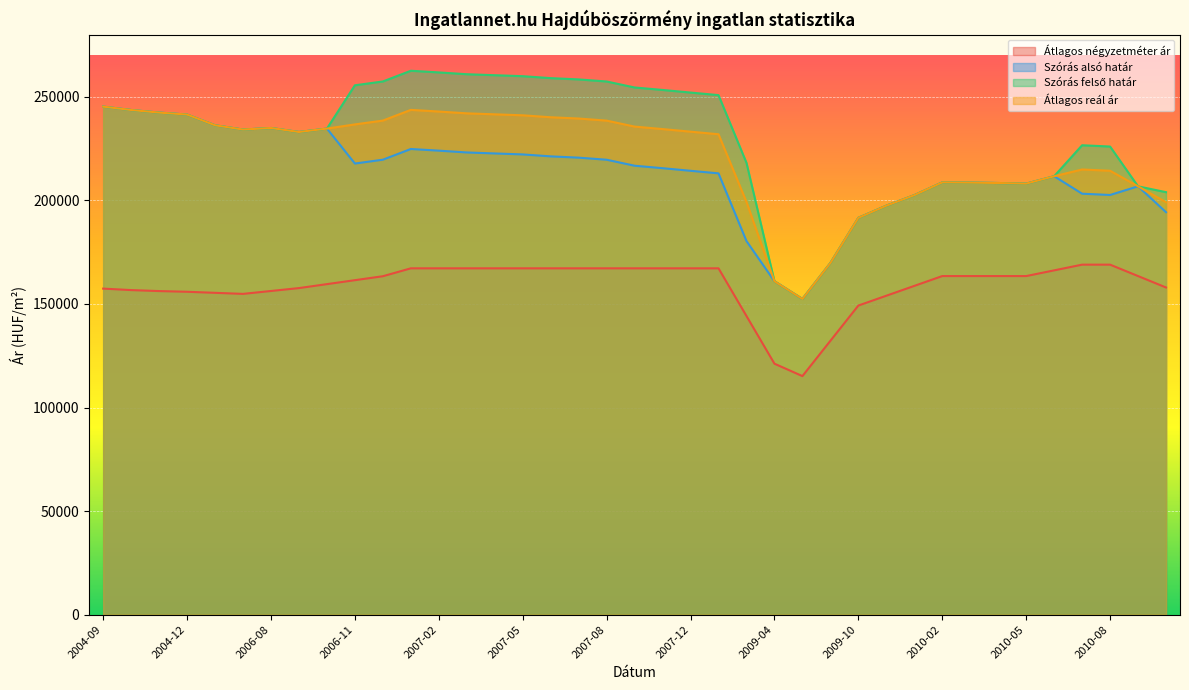

Reading left to right, extract all data points from this chart.

Átlagos négyzetméter ár: 157407	156695	156220	155881	155372	154863	156262	157661	159569	161477	163385	167200	167200	167200	167200	167200	167200	167200	167200	167200	167200	167200	167200	144183	121165	115175	132203	149230	153974	158717	163461	163461	163461	163461	166217	168974	168974	163464	157955
Szórás alsó határ: 245256	243632	242382	241433	236262	234200	234951	233016	234660	217794	219642	224810	224010	223136	222662	222189	221250	220628	219625	216738	215544	214288	213045	180368	160959	152407	169762	191570	197431	202515	208689	208568	208388	208088	211658	203227	202611	206783	194298
Szórás felső határ: 245256	243632	242382	241433	236262	234200	234951	233016	234660	255566	257414	262582	261782	260908	260434	259961	259022	258400	257397	254510	253316	252060	250817	218140	160959	152407	169762	191570	197431	202515	208689	208568	208388	208088	211658	226615	225999	206783	203964
Átlagos reál ár: 245256	243632	242382	241433	236262	234200	234951	233016	234660	236680	238528	243696	242896	242022	241548	241075	240136	239514	238511	235624	234430	233174	231931	199254	160959	152407	169762	191570	197431	202515	208689	208568	208388	208088	211658	214921	214305	206783	199131